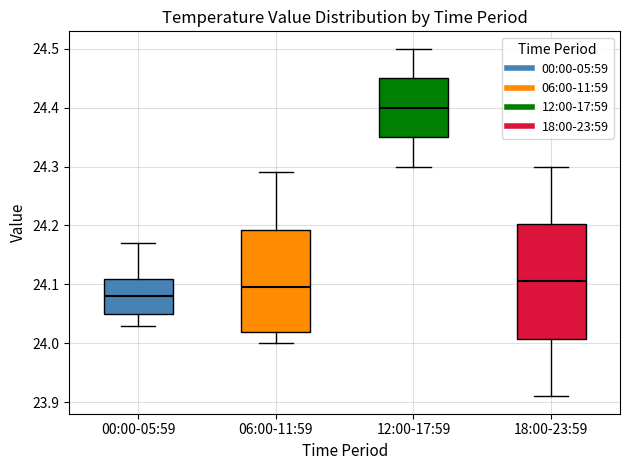

Reading left to right, transcribe this box plot: for each box, give where its median line is, the range the box spans, and where its two whiskers end, as read against the y-axis. The values are not printed on the chart, so give them approximately, as read against the axis.

00:00-05:59: median 24.08, box 24.05 to 24.11, whiskers 24.03 to 24.17
06:00-11:59: median 24.10, box 24.02 to 24.19, whiskers 24.00 to 24.29
12:00-17:59: median 24.40, box 24.35 to 24.45, whiskers 24.30 to 24.50
18:00-23:59: median 24.11, box 24.01 to 24.20, whiskers 23.91 to 24.30